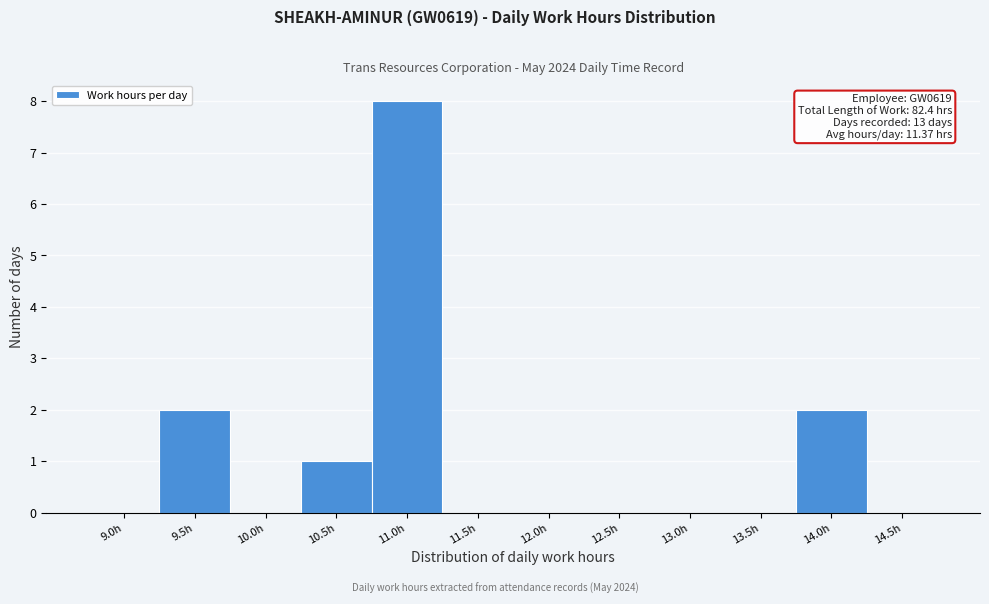

Reading left to right, list all the values displayed in this chart.

9.0h=0	9.5h=2	10.0h=0	10.5h=1	11.0h=8	11.5h=0	12.0h=0	12.5h=0	13.0h=0	13.5h=0	14.0h=2	14.5h=0